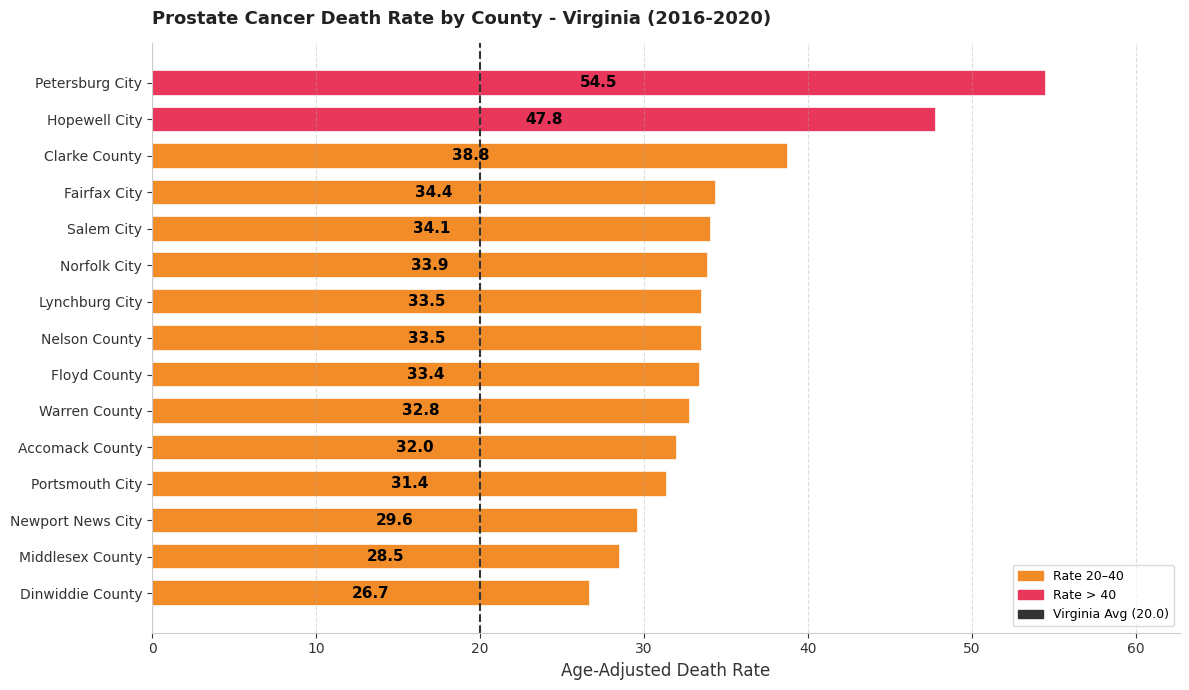

The chart shows a value of 40.3 at Dinwiddie County. True or false?

False